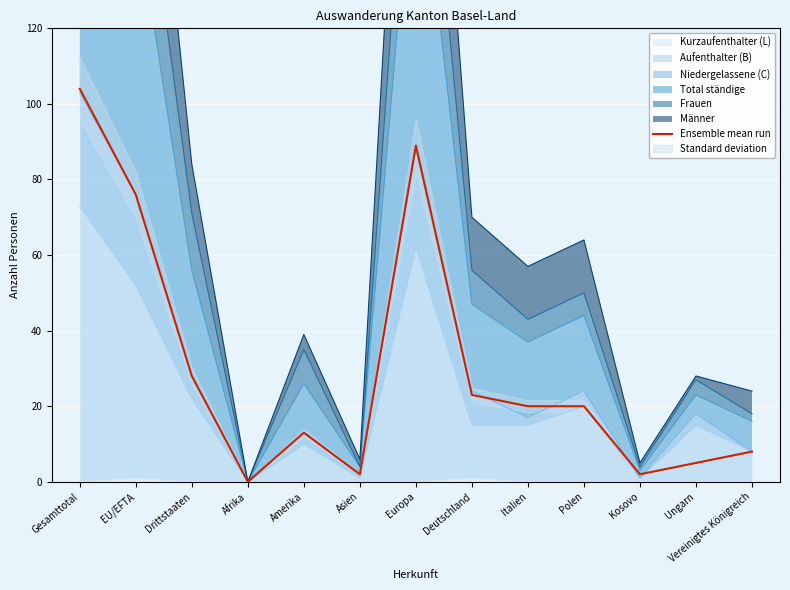

How many positive values are there?

12